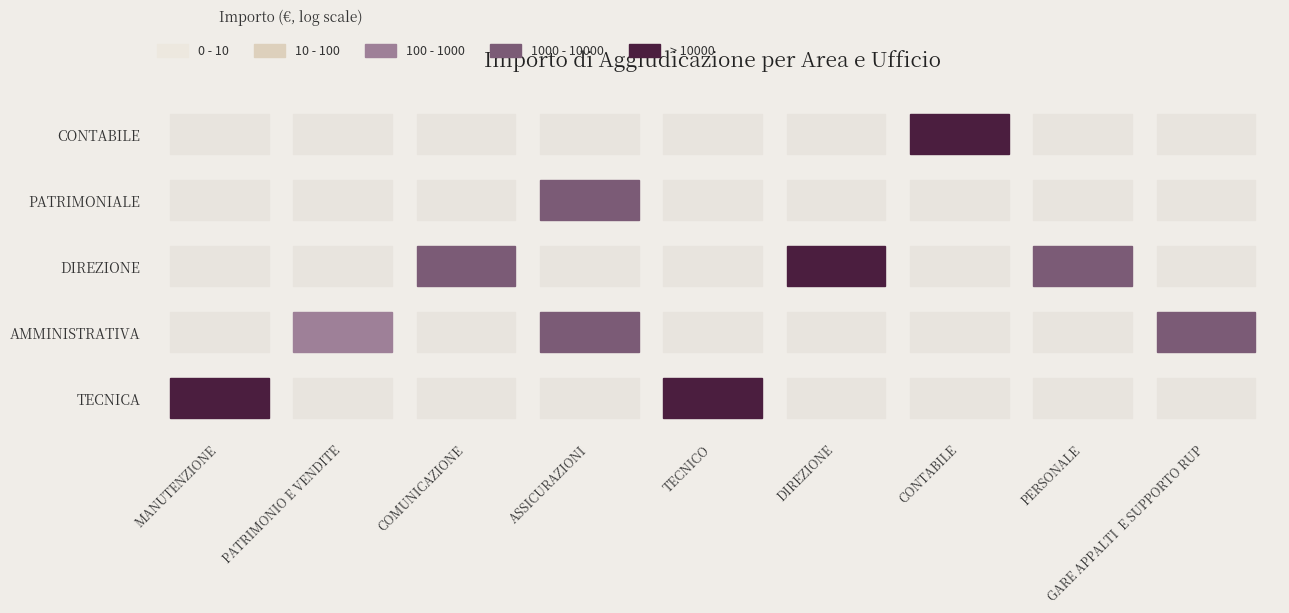

Between AMMINISTRATIVA and CONTABILE, which series saw the biggest shift?

CONTABILE